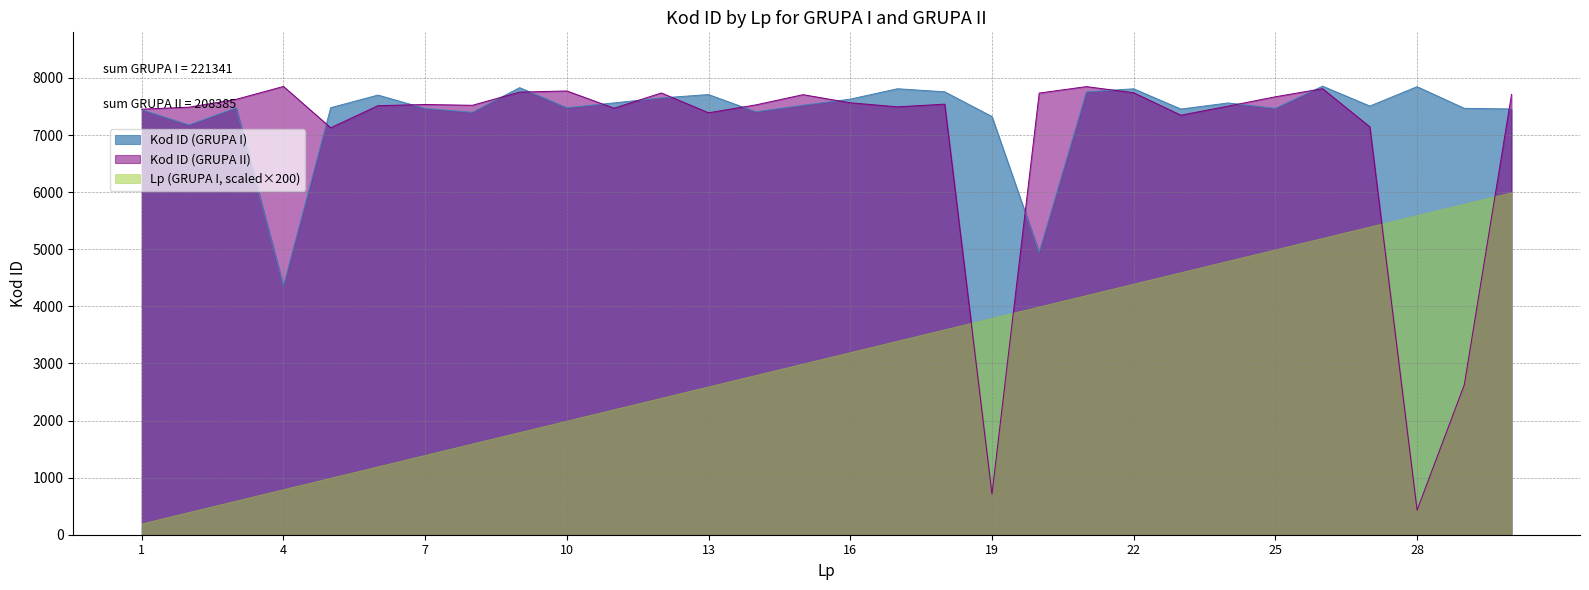

Is the value of Kod ID (GRUPA I) at 12 greater than the value of Kod ID (GRUPA II) at 12?

No